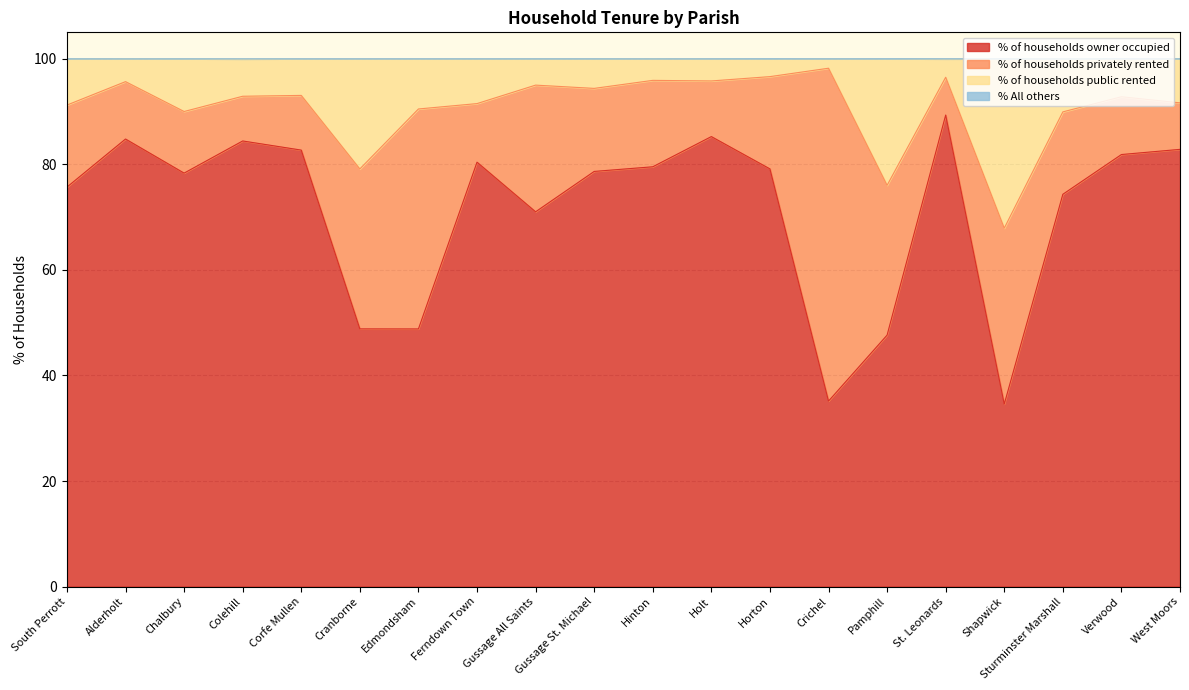

What is the average value of the % of households public rented series?

90.7